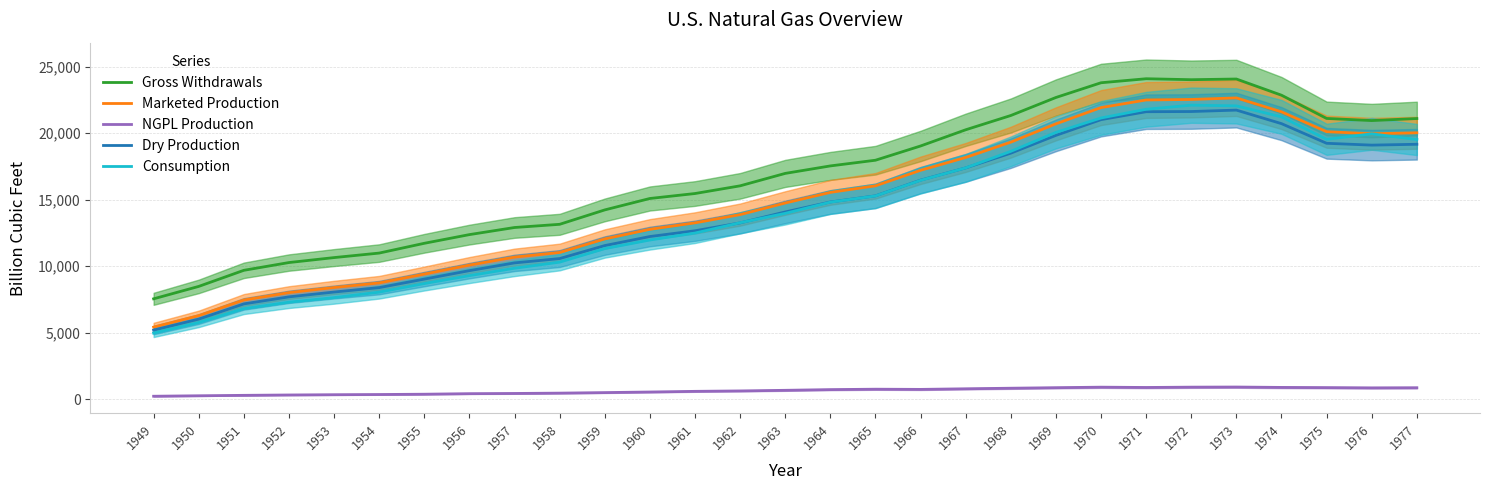

How many data points does each series have?

29